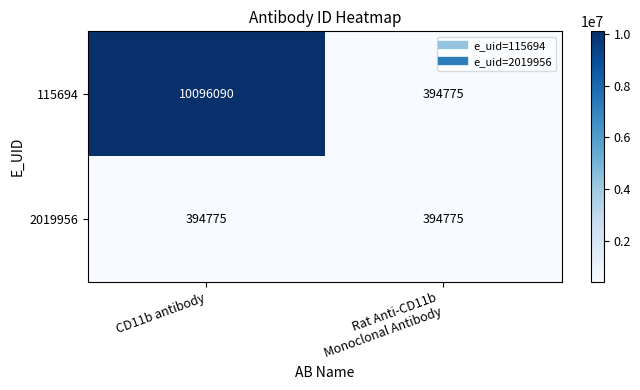

Rank the series at CD11b antibody from highest to lowest value.

115694, 2019956